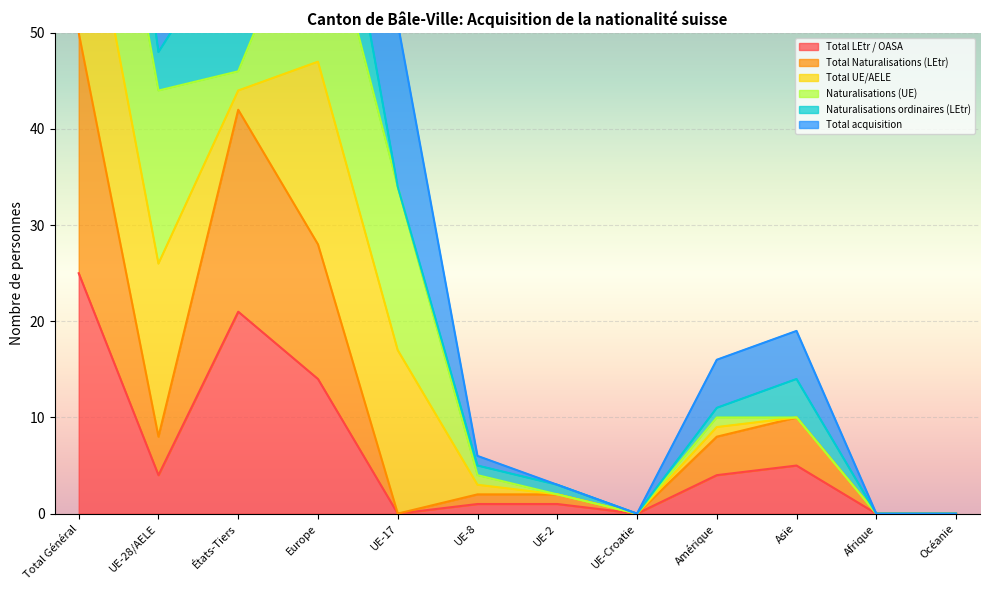

In Total acquisition, how many points are higher than both neighbors (excluding endpoints)?

1